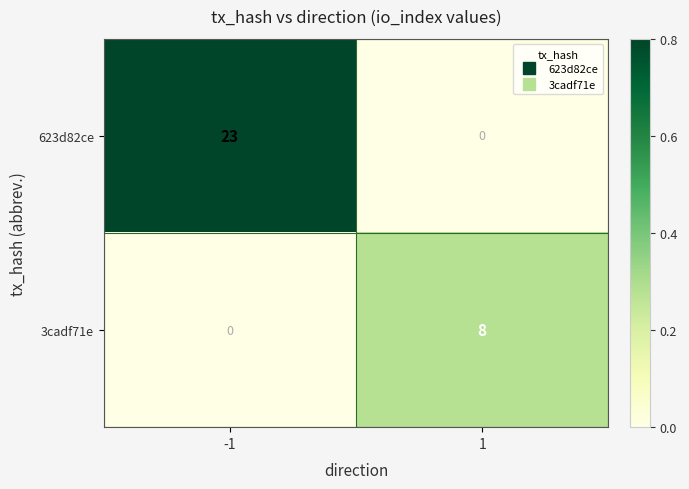

Reading left to right, transcribe all the data shown in this chart.

623d82ce: 23	0
3cadf71e: 0	8